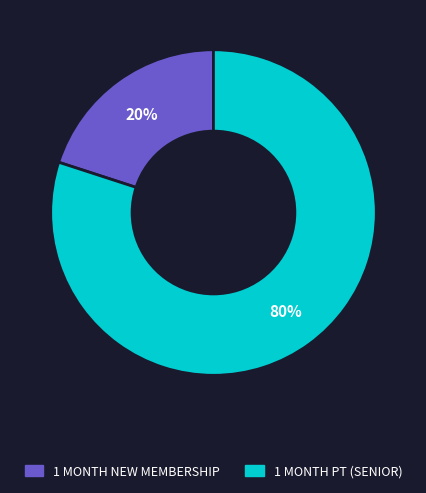

Is there a majority slice in this chart?

Yes